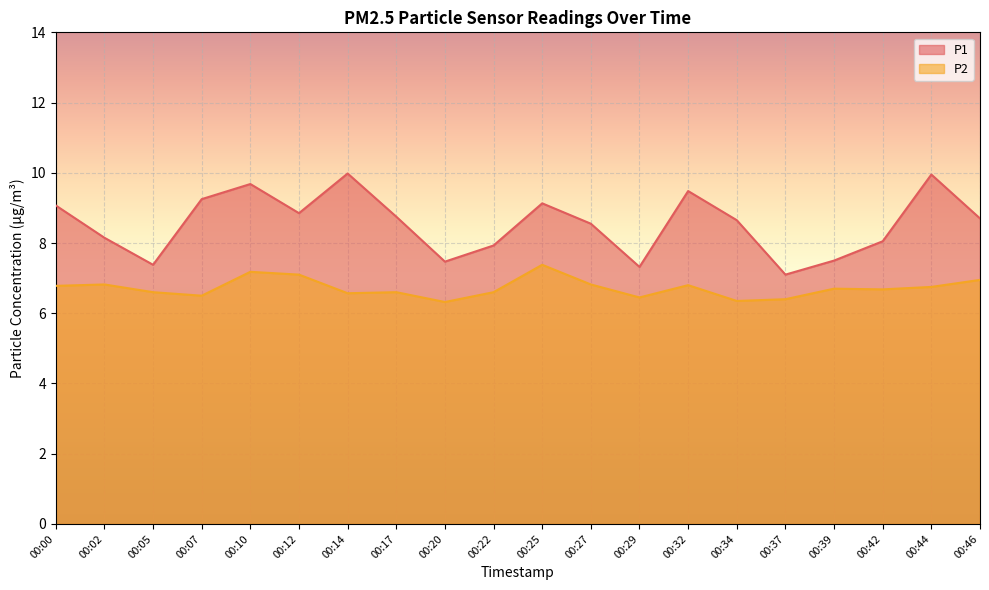

Between 00:20 and 00:34, which series saw the biggest shift?

P1